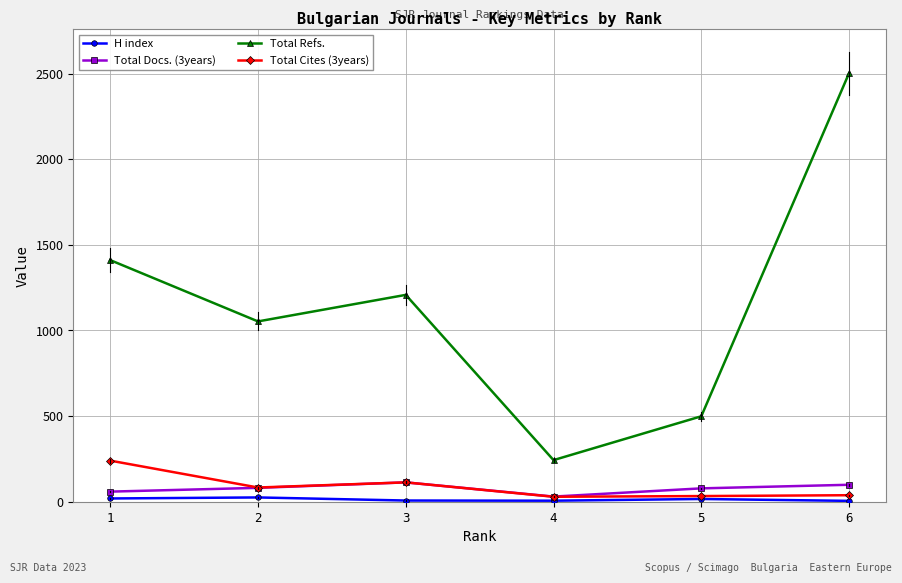

True or false: Total Refs. and Total Docs. (3years) intersect in this chart.

False